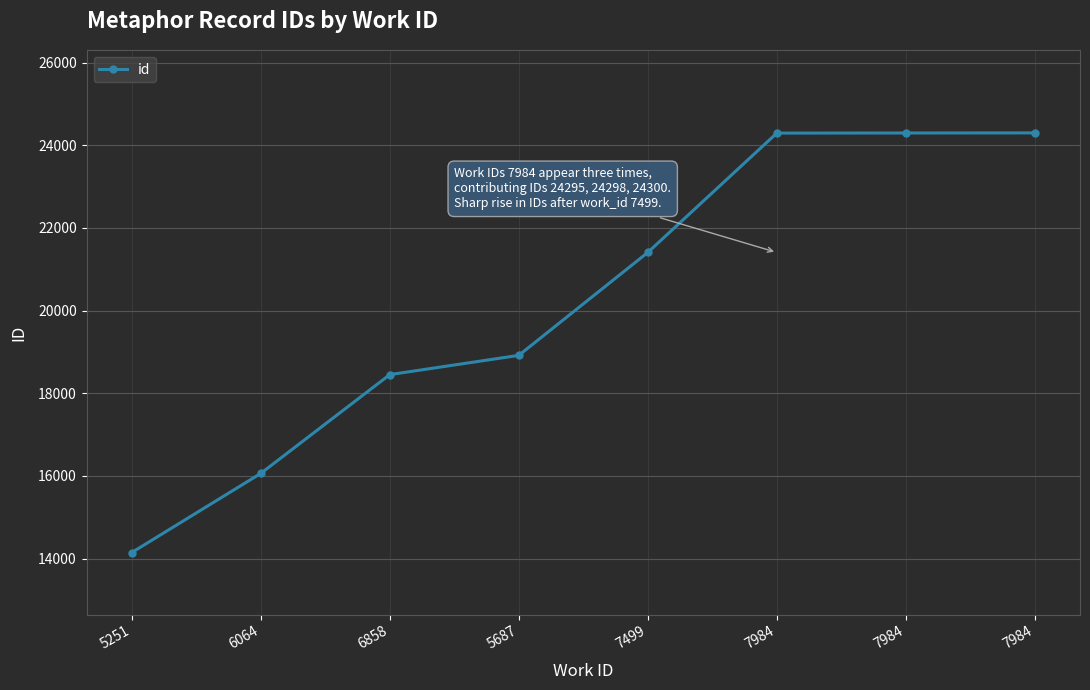

True or false: the data shows 24298 at 7984.

True